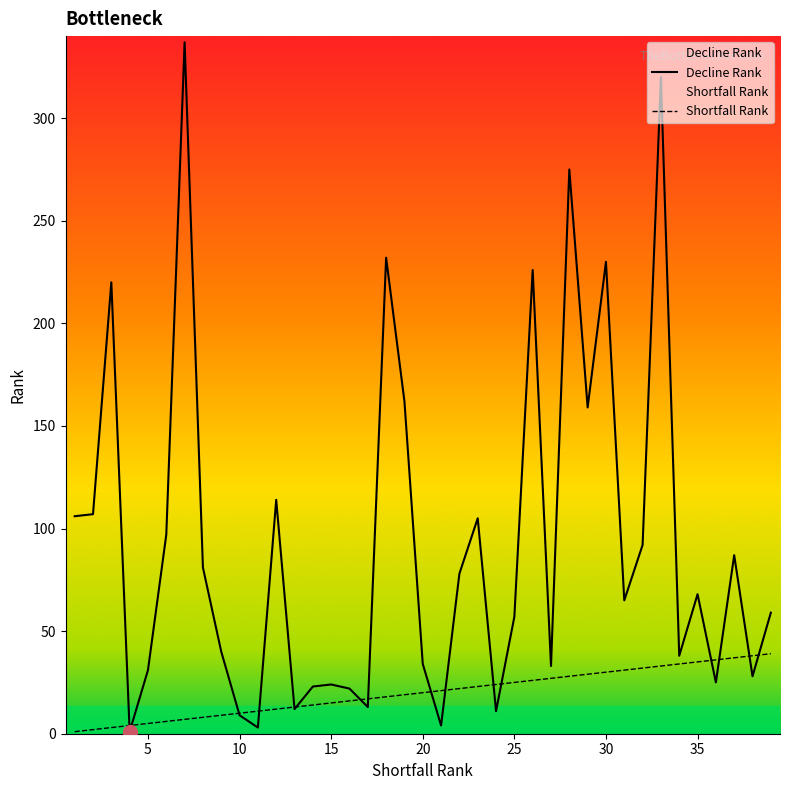

List the series in order of their overall mean, highest first.

Decline Rank, Shortfall Rank